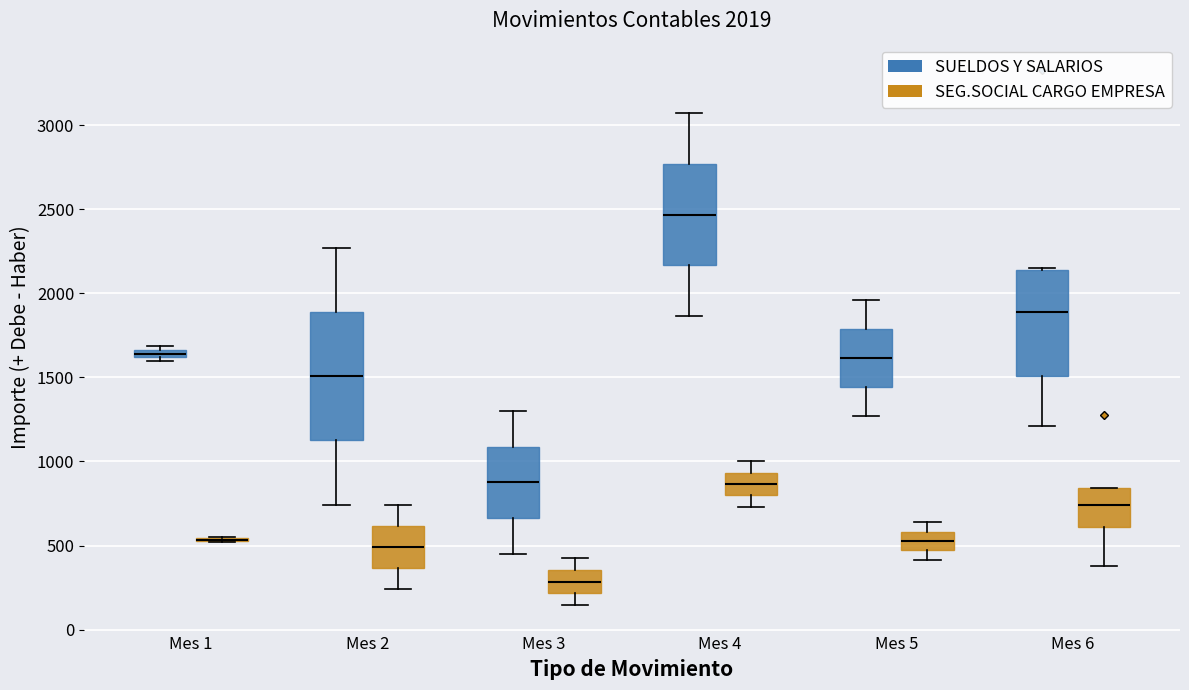

Comparing the boxes themselves (not the whiskers), which one is the tallest?

Mes 2 (SUELDOS Y SALARIOS)